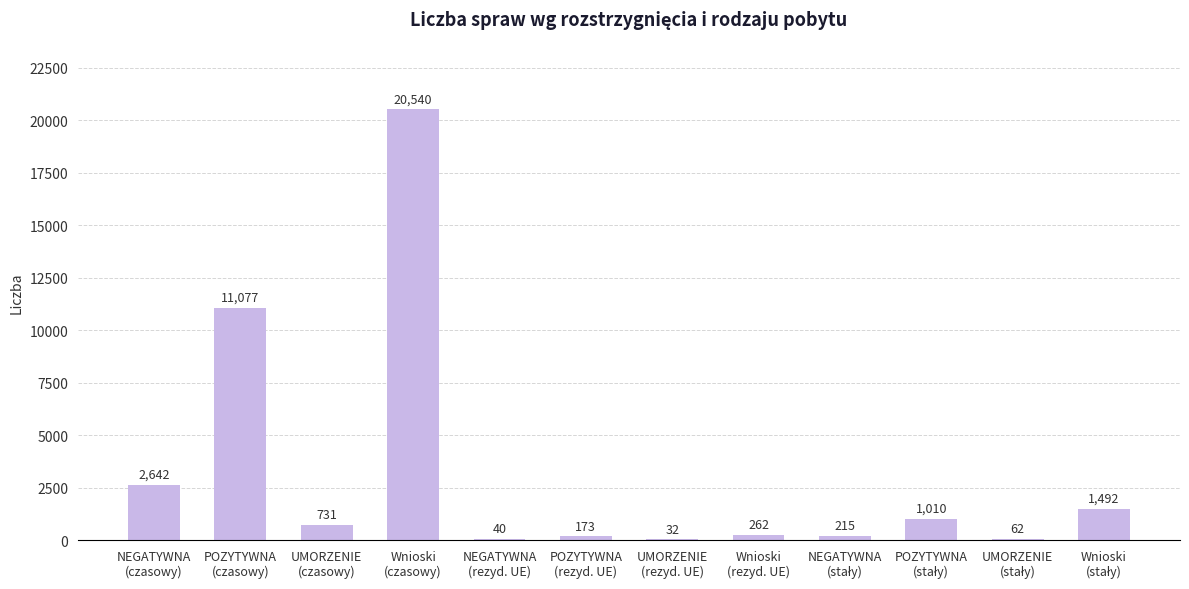

What is the sum of all values?

38276